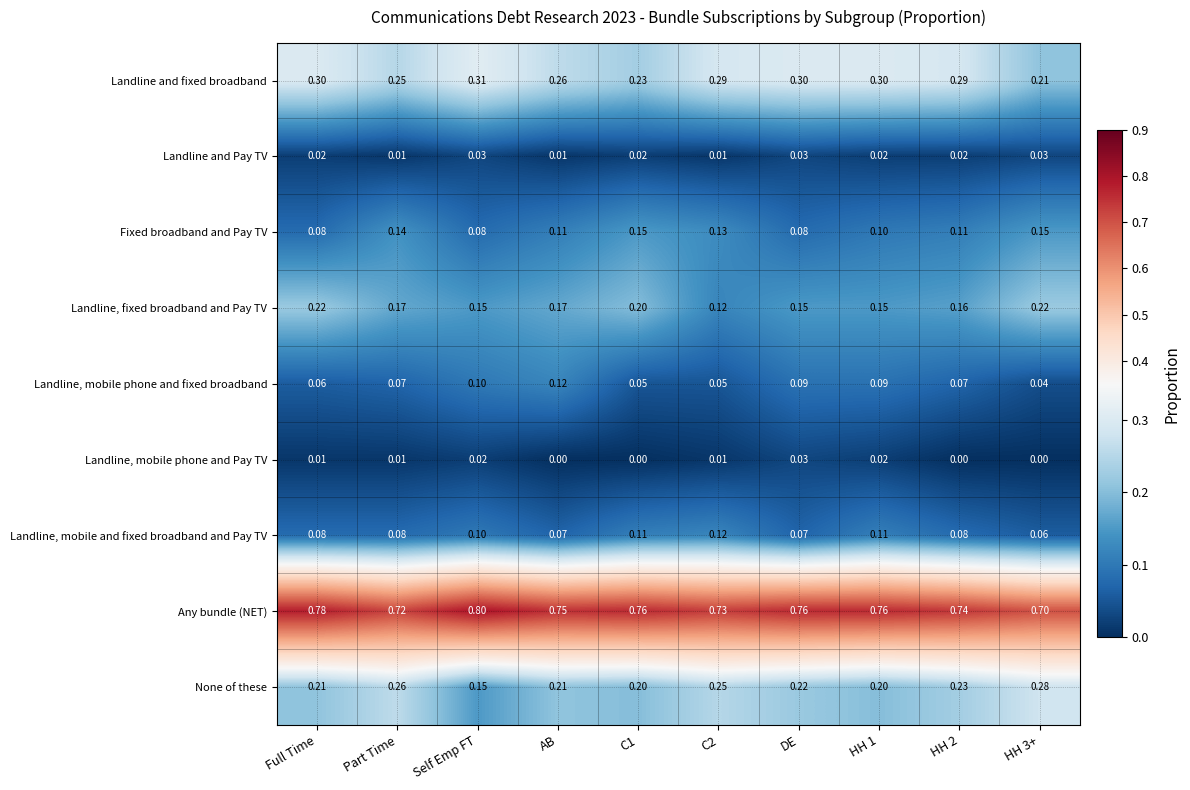

Which series has the largest total across all categories?

Any bundle (NET)